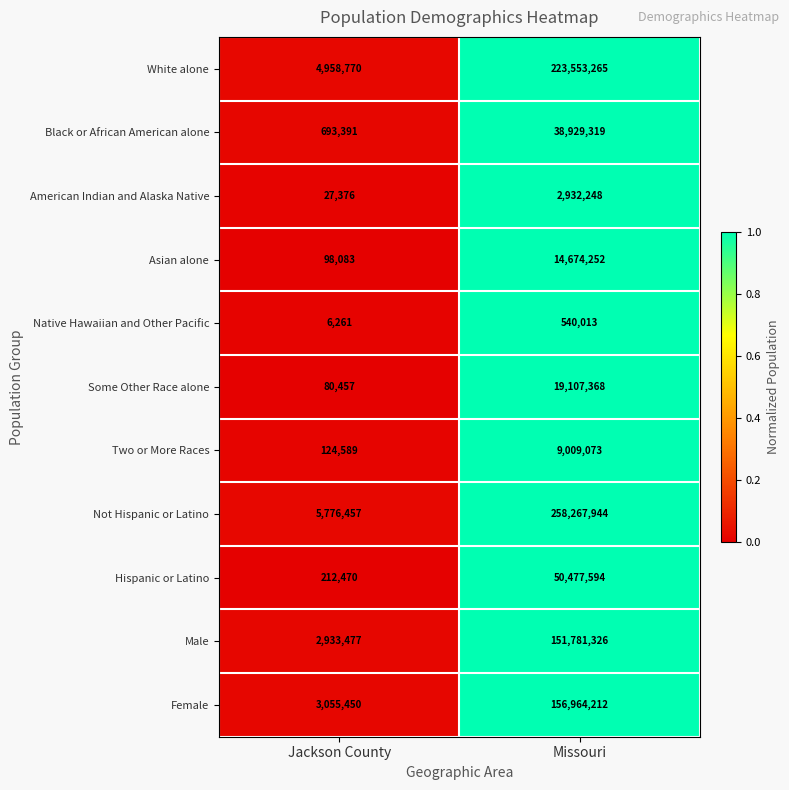

What is the sum of the Some Other Race alone values at Jackson County and Missouri?

19187825